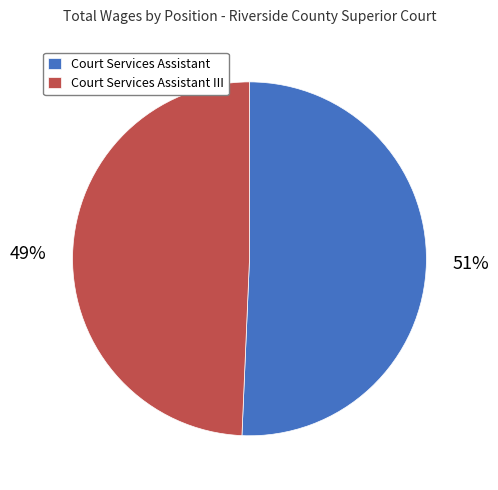

How many segments does this pie chart have?

2